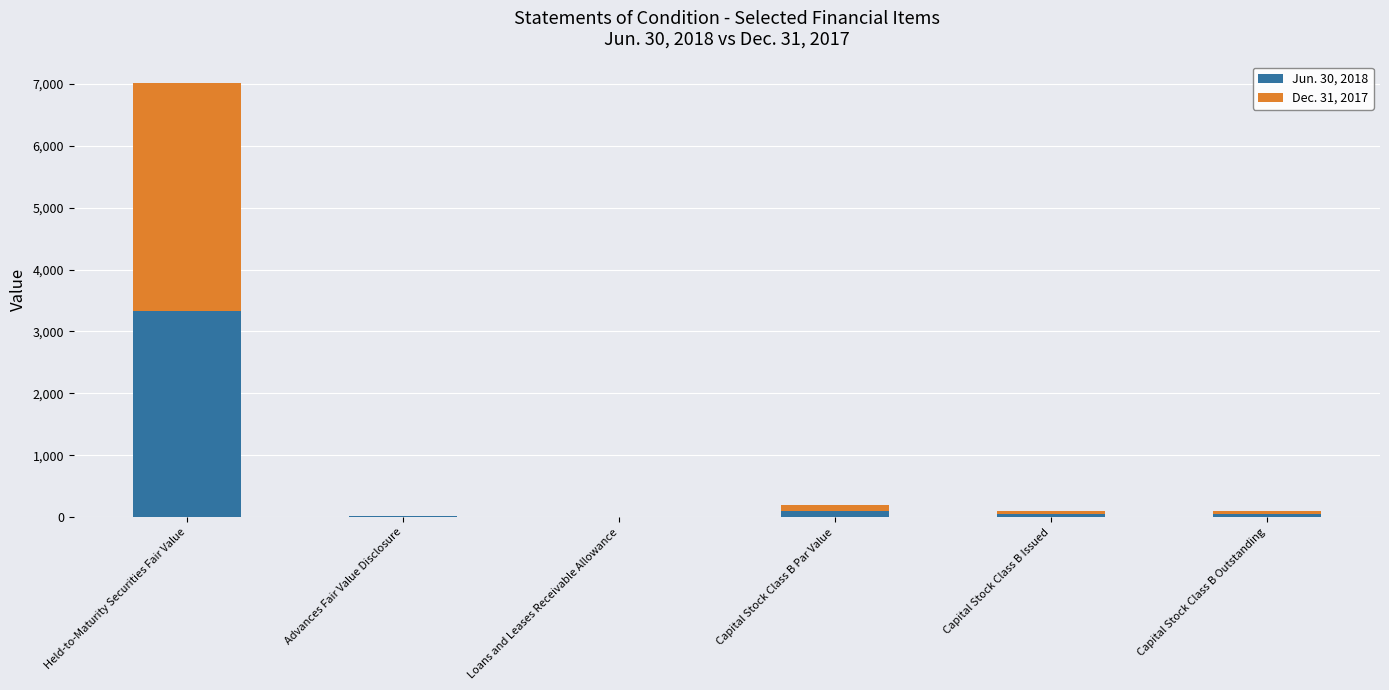

Which category has the highest value in the Jun. 30, 2018 series?

Held-to-Maturity Securities Fair Value